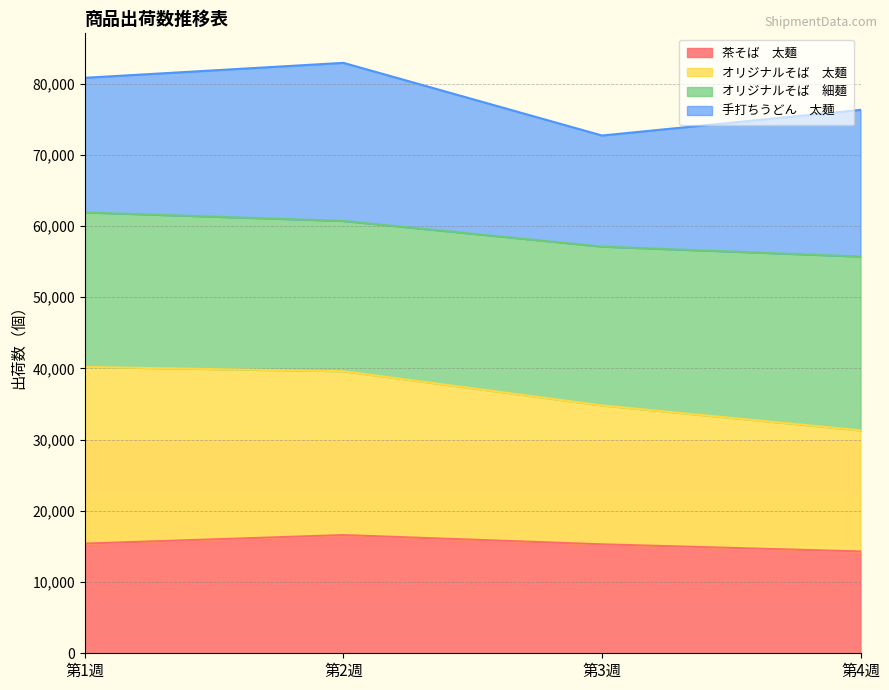

What is the total value across all series at 第2週?

82900